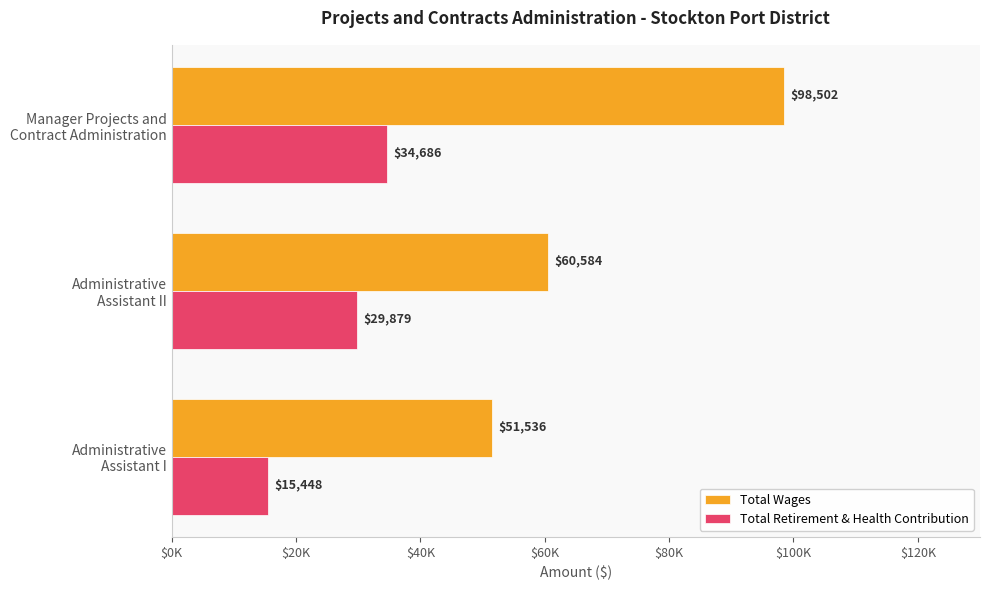

What position from the left is Manager Projects and Contract Administration?

1